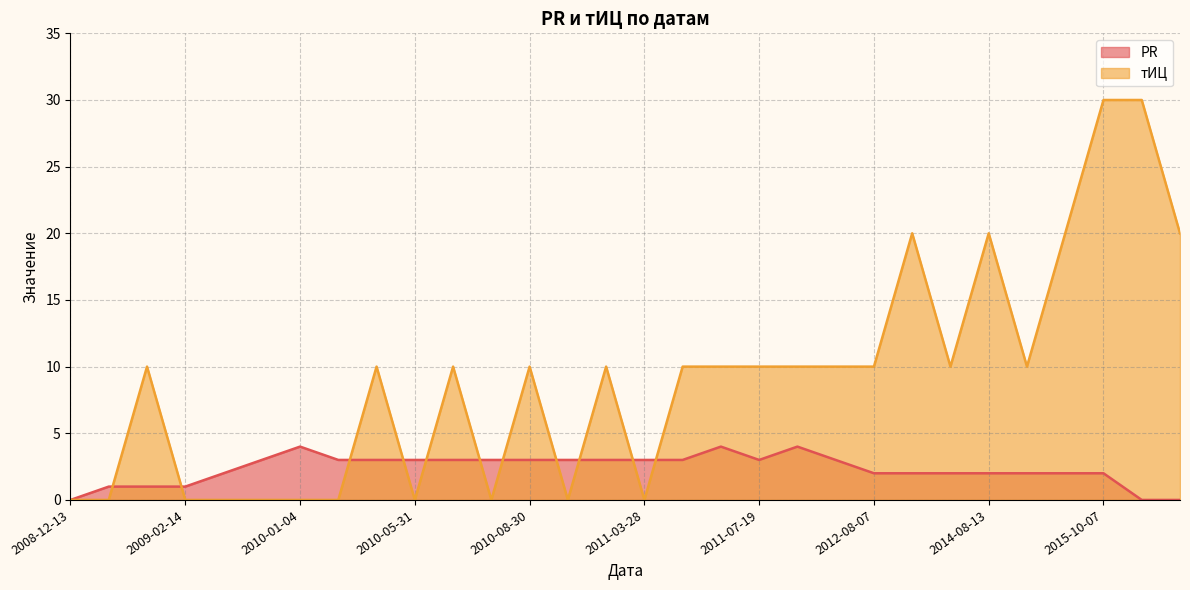

Reading right to left, list all the values displayed in this chart.

PR: 0	0	2	2	2	2	2	2	2	3	4	3	4	3	3	3	3	3	3	3	3	3	3	4	3	2	1	1	1	0
тИЦ: 20	30	30	20	10	20	10	20	10	10	10	10	10	10	0	10	0	10	0	10	0	10	0	0	0	0	0	10	0	0